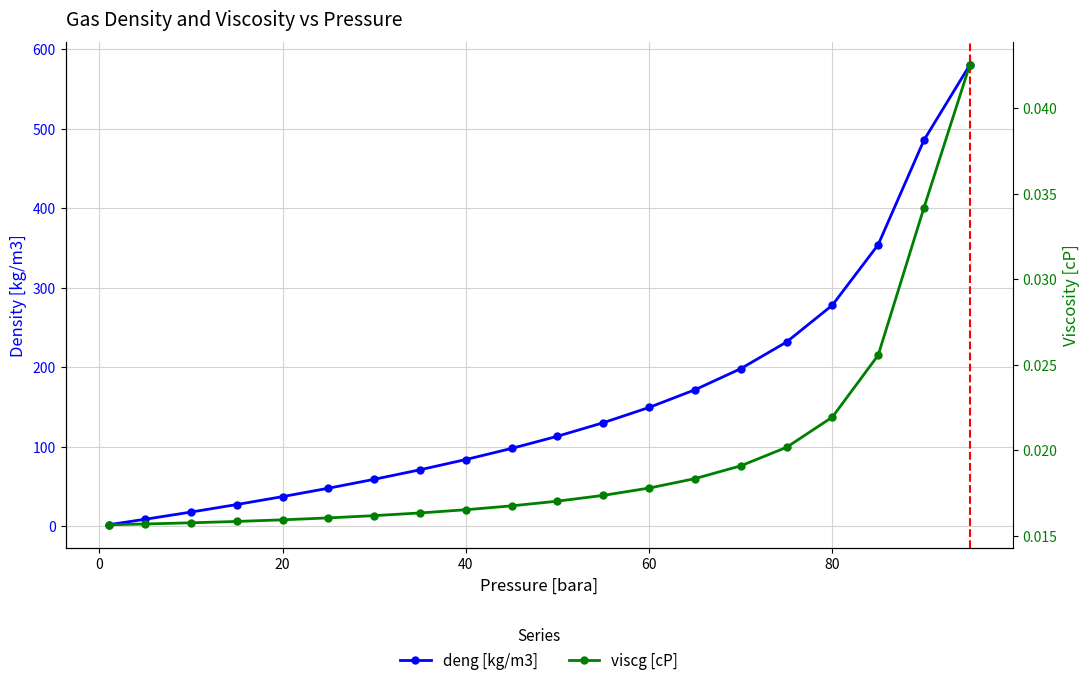

True or false: deng [kg/m3] has more than 1 interior local peaks.

False